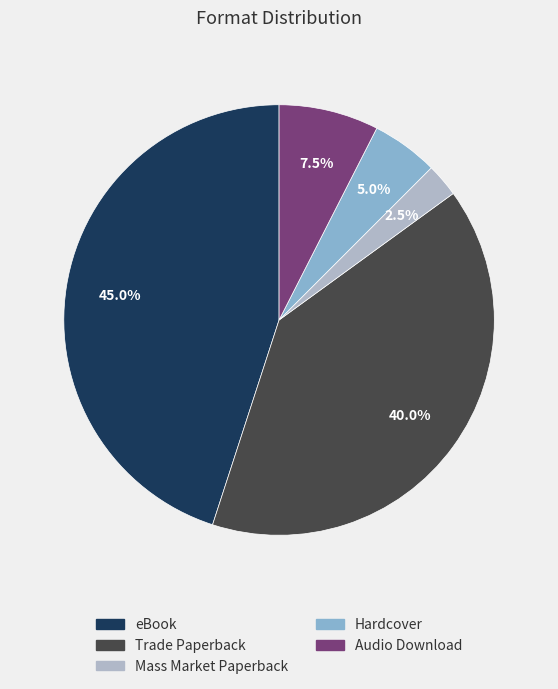

Approximately how many times larger is the value at Trade Paperback compared to Mass Market Paperback?

16.0